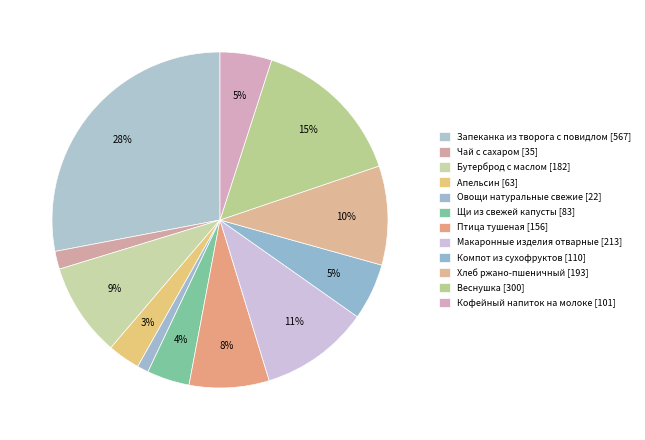

Rank the categories by value from highest to lowest.

Запеканка из творога с повидлом, Веснушка, Макаронные изделия отварные, Хлеб ржано-пшеничный, Бутерброд с маслом, Птица тушеная, Компот из смеси сухофруктов, Кофейный напиток на молоке, Щи из свежей капусты с картофелем, Апельсин, Чай с сахаром, Овощи натуральные свежие (помидор)